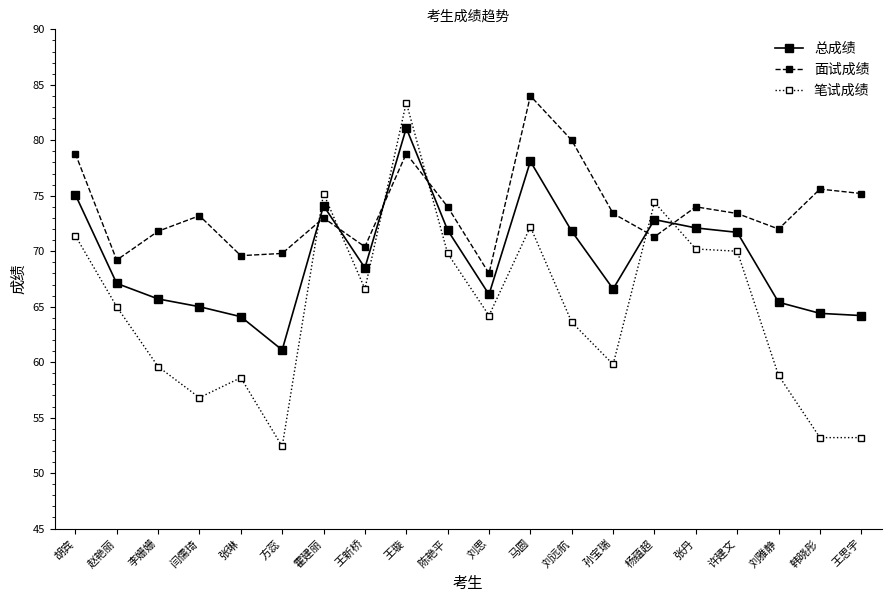

What is the smallest value displayed?

52.4